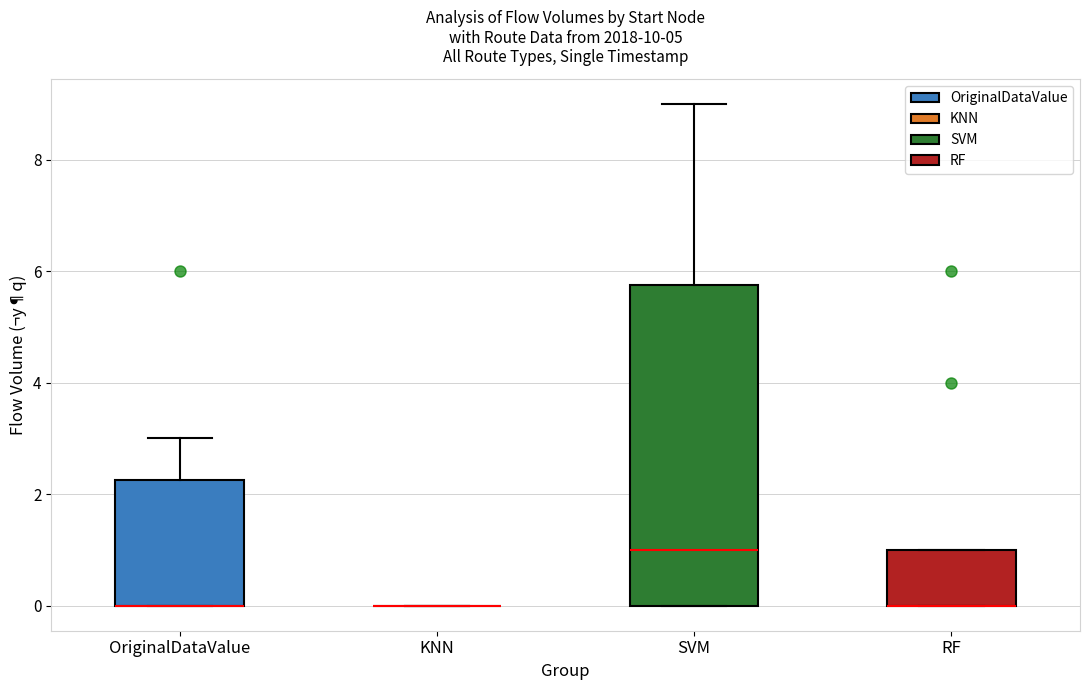

Reading left to right, read every box against the y-axis: the position of its median line, the range the box covers, and the ends of its whiskers. The values are not printed on the chart, so give them approximately, as read against the axis.

OriginalDataValue: median 0.0 (drawn on the box's lower edge), box 0.0 to 2.2, whiskers 0.0 to 3.0
KNN: box collapsed to a line at 0.0, whiskers 0.0 to 0.0
SVM: median 1.0, box 0.0 to 5.8, whiskers 0.0 to 9.0
RF: median 0.0 (drawn on the box's lower edge), box 0.0 to 1.0, whiskers 0.0 to 1.0